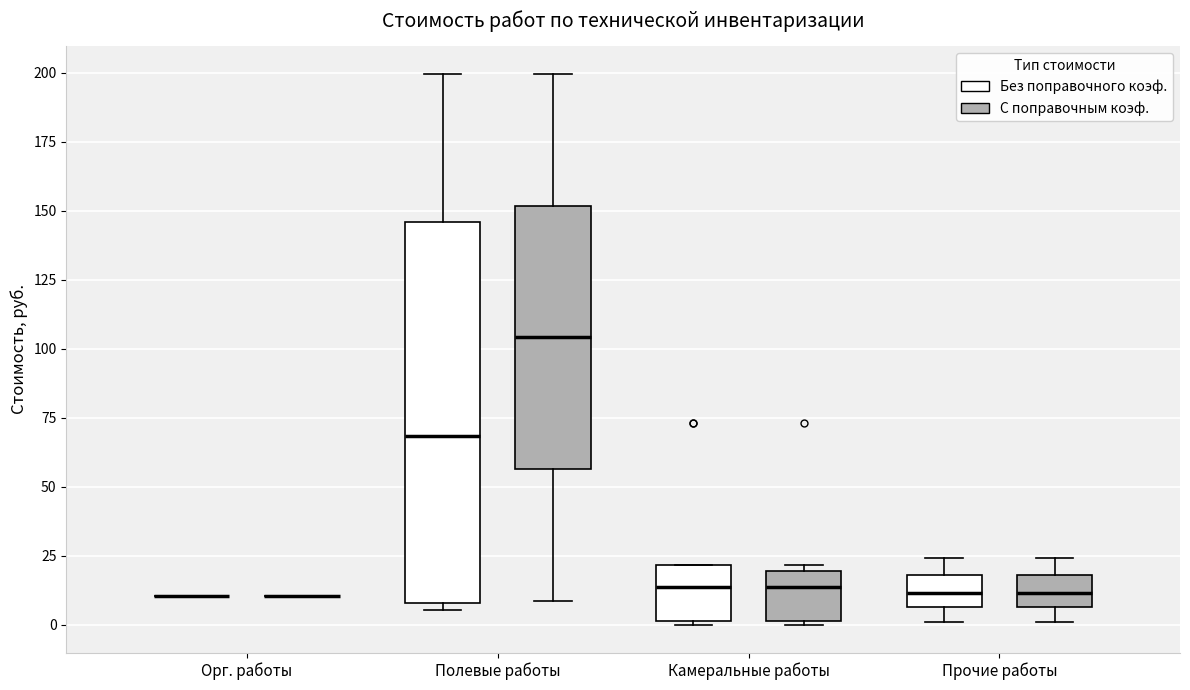

Where does the median line of the box for Камеральные работы (Без поправочного коэф.) sit on the y-axis? The values are not printed on the chart, so give them approximately, as read against the axis.

15